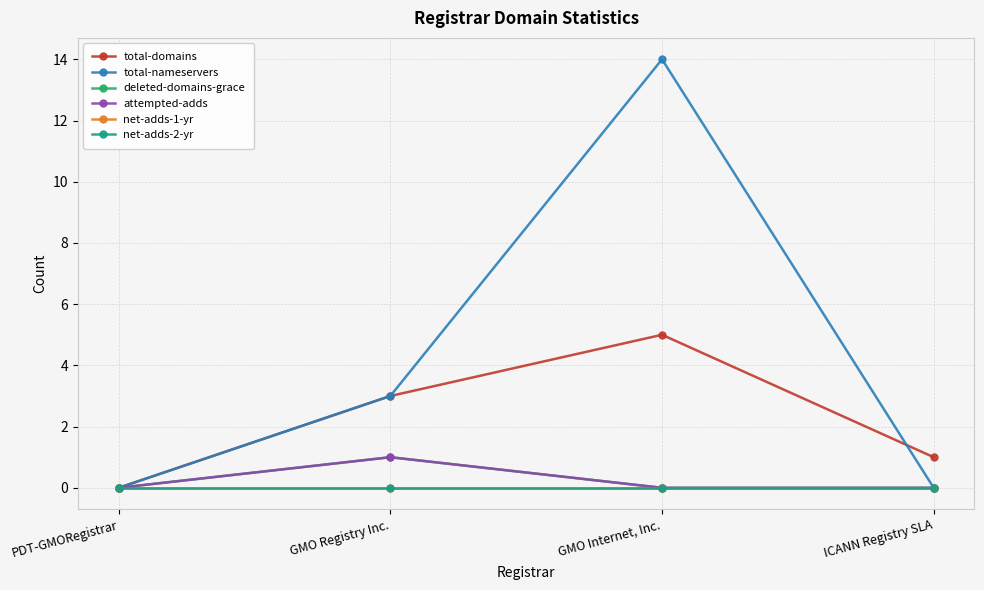

True or false: deleted-domains-grace has more than 2 interior local peaks.

False